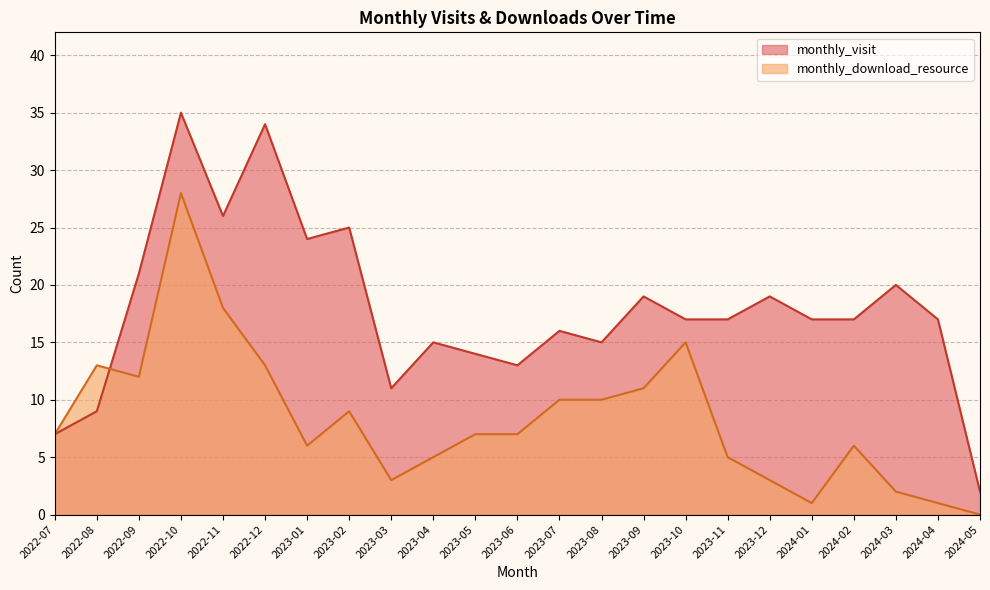

What is the label of the 3rd point from the left?

2022-09